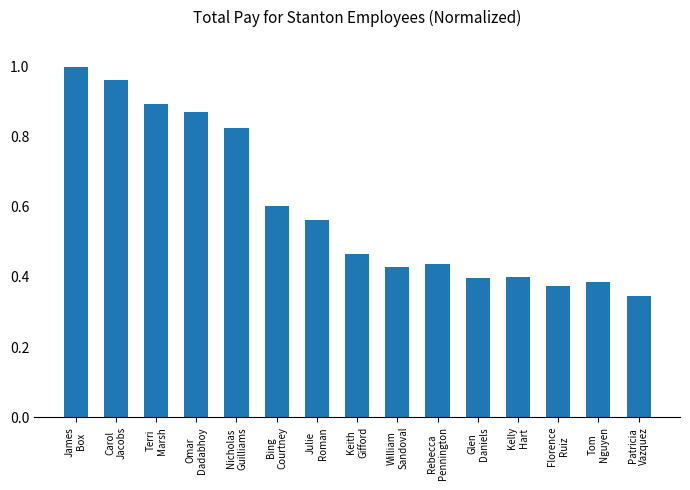

What is the difference between the maximum and minimum values?

0.7